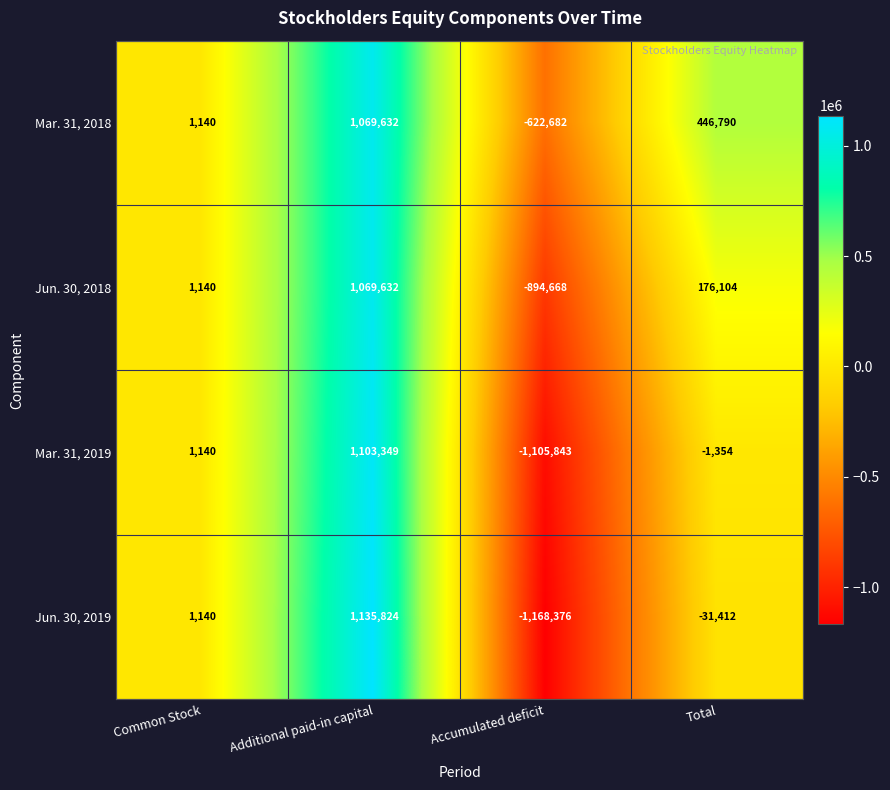

How many series are shown in this chart?

4